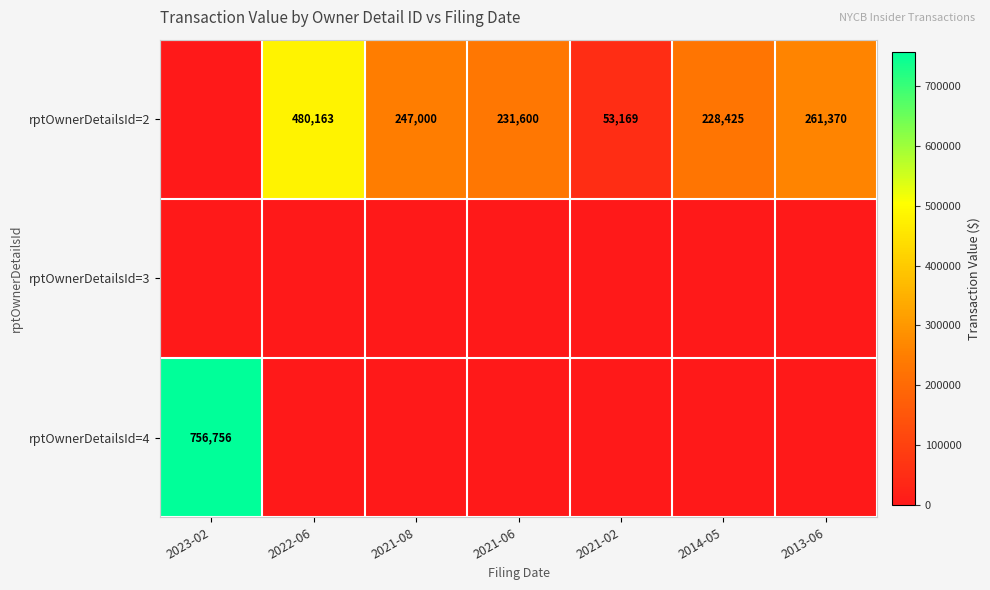

Is it true that rptOwnerDetailsId=2 equals 24242 at 2021-02?

False